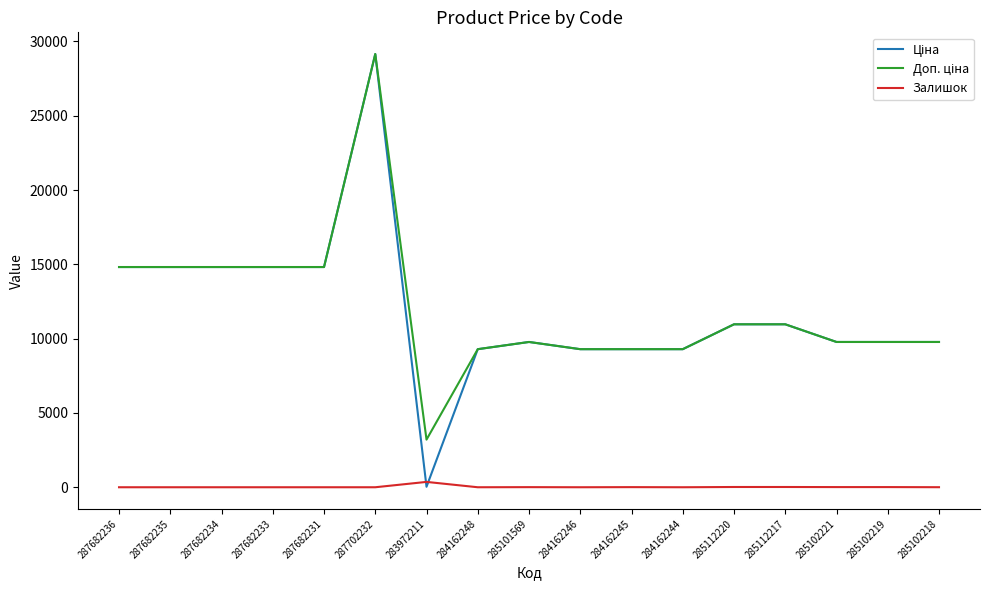

What is the difference between the highest and lowest values at 287682234?

14817.6